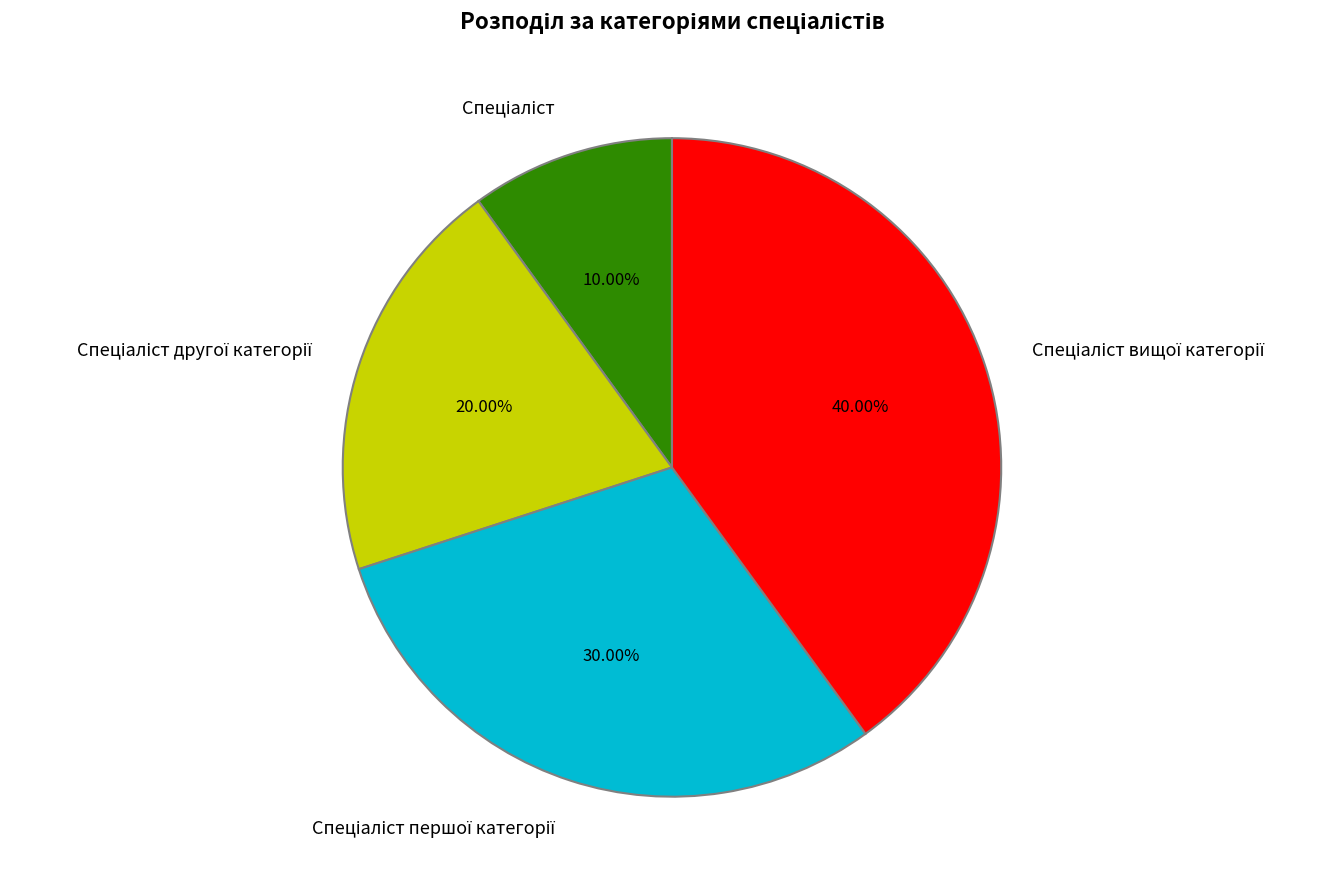

How many segments does this pie chart have?

4